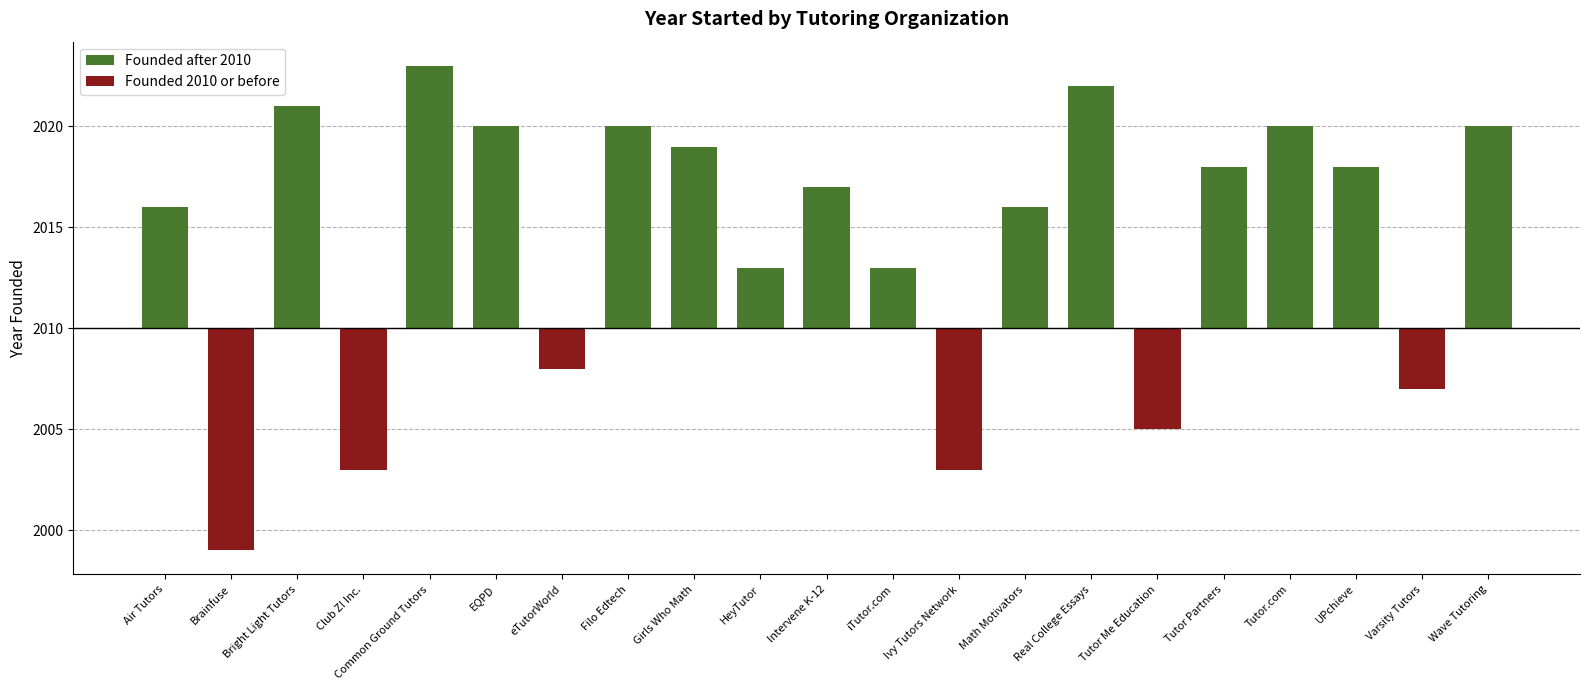

At which category does the chart reach its minimum across all series?

Brainfuse